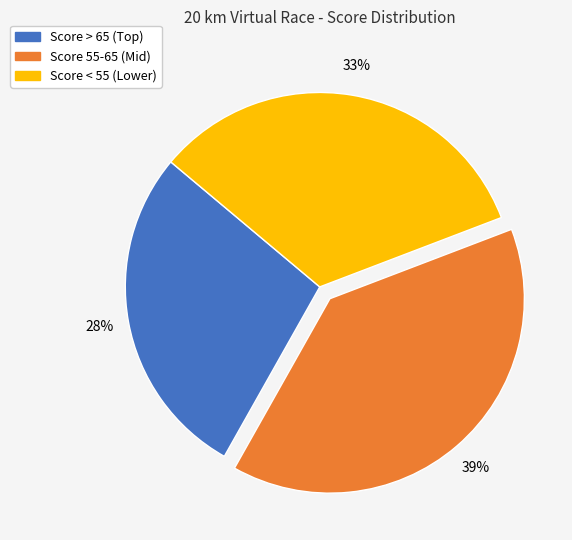

To the nearest percent, what is the average slice percentage?

33%